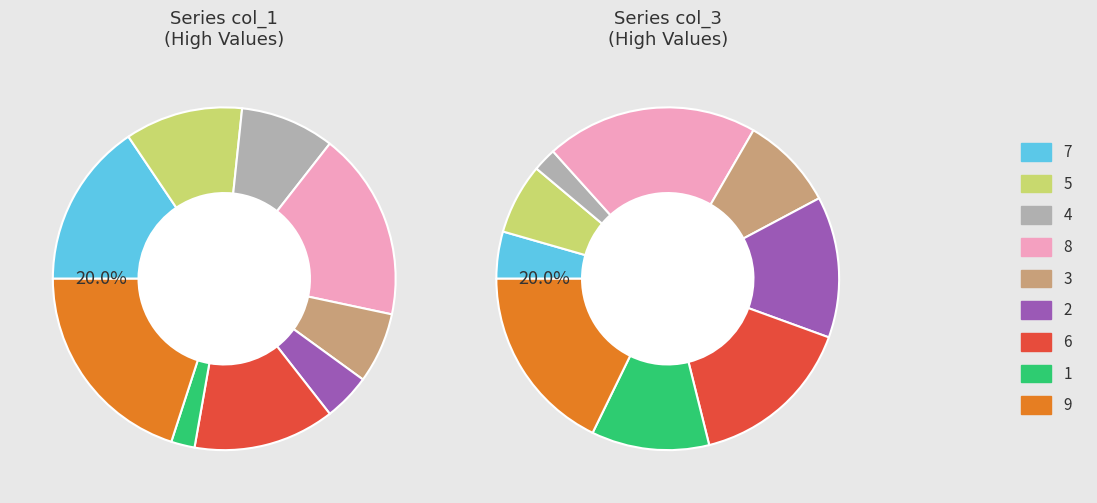

To the nearest percent, what portion does 4 represent?

9%